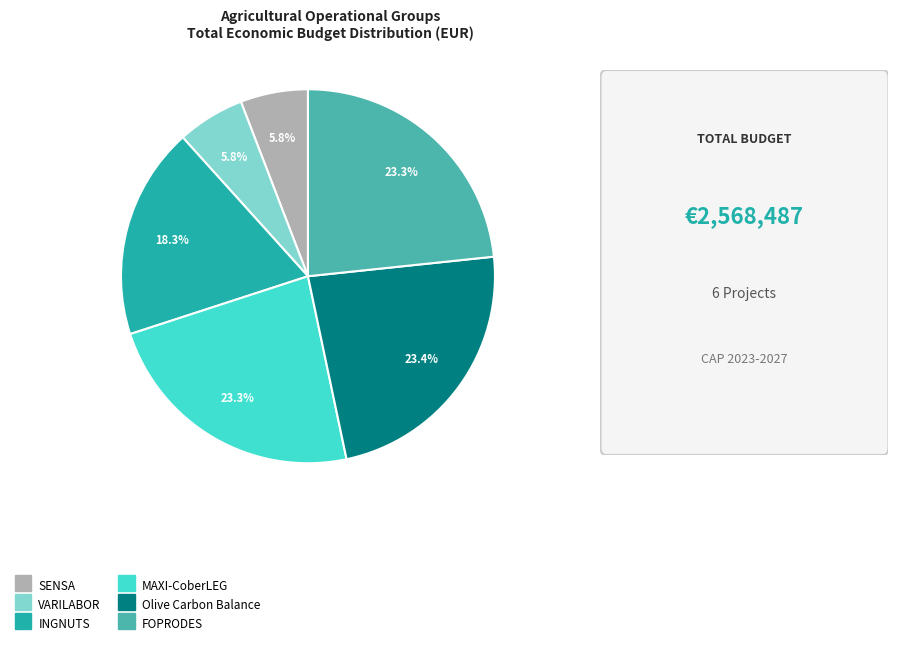

What percentage do INGNUTS and Olive Carbon Balance together represent?

41.7%